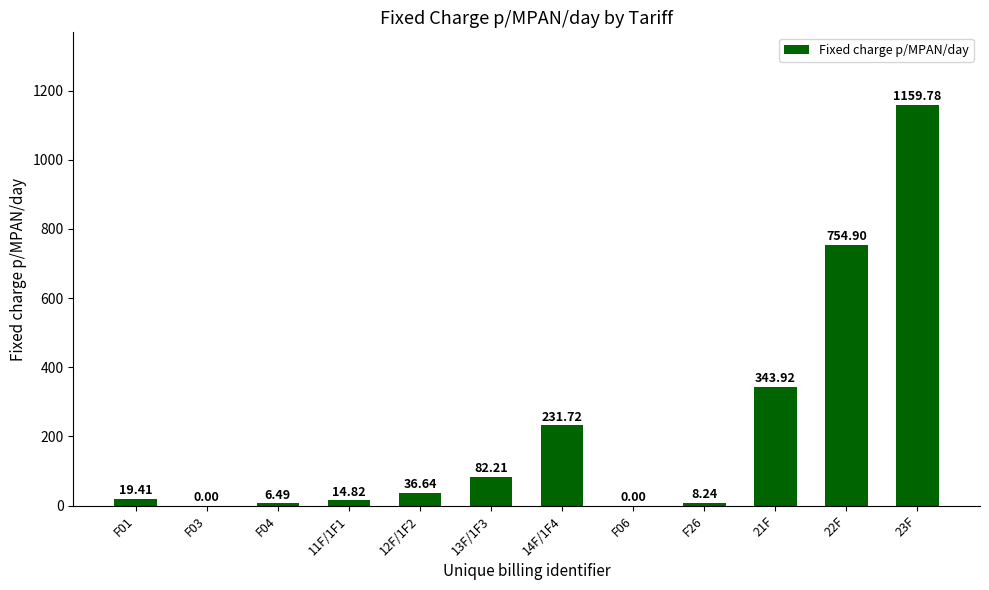

Reading right to left, transcribe all the data shown in this chart.

1159.8	754.9	343.9	8.2	0.0	231.7	82.2	36.6	14.8	6.5	0.0	19.4